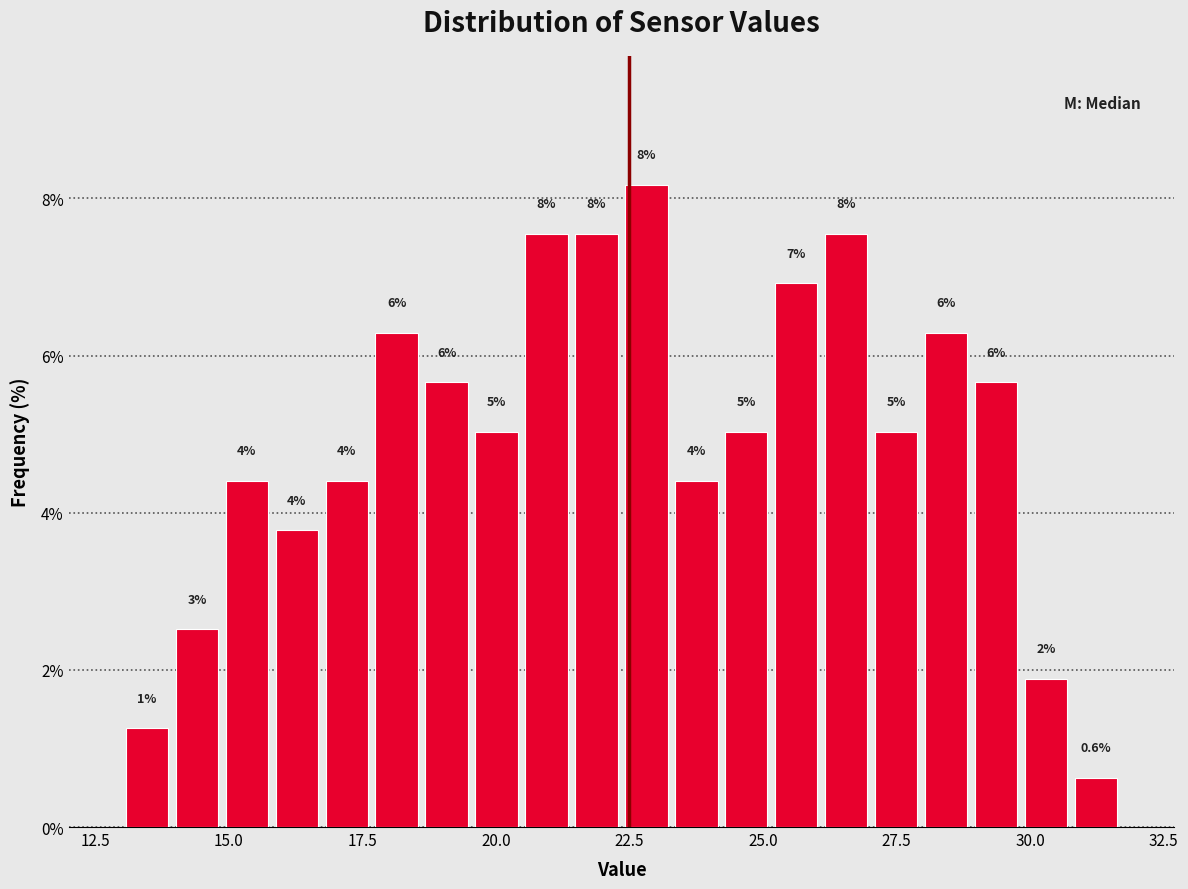

Read against the x-axis, roughly where is the centre of the tallest bar?

23.0